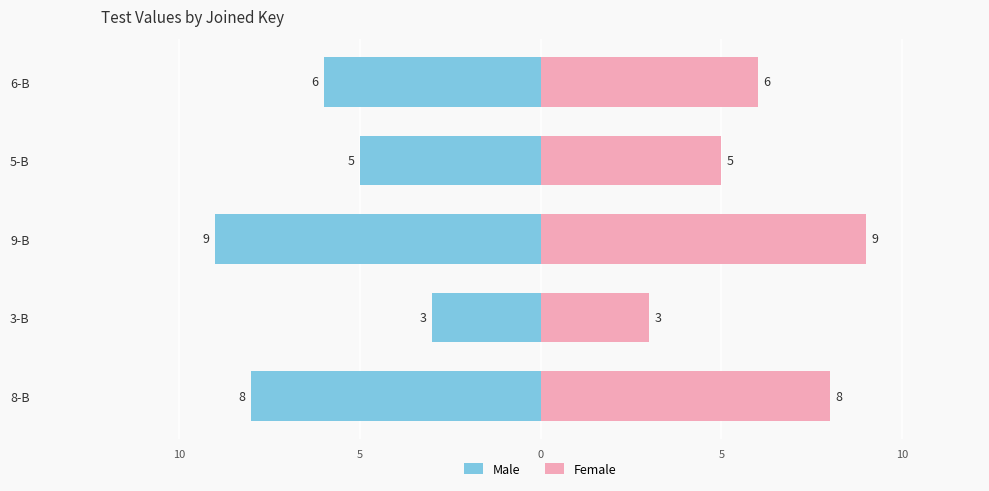

What is the sum of all Female values?

31